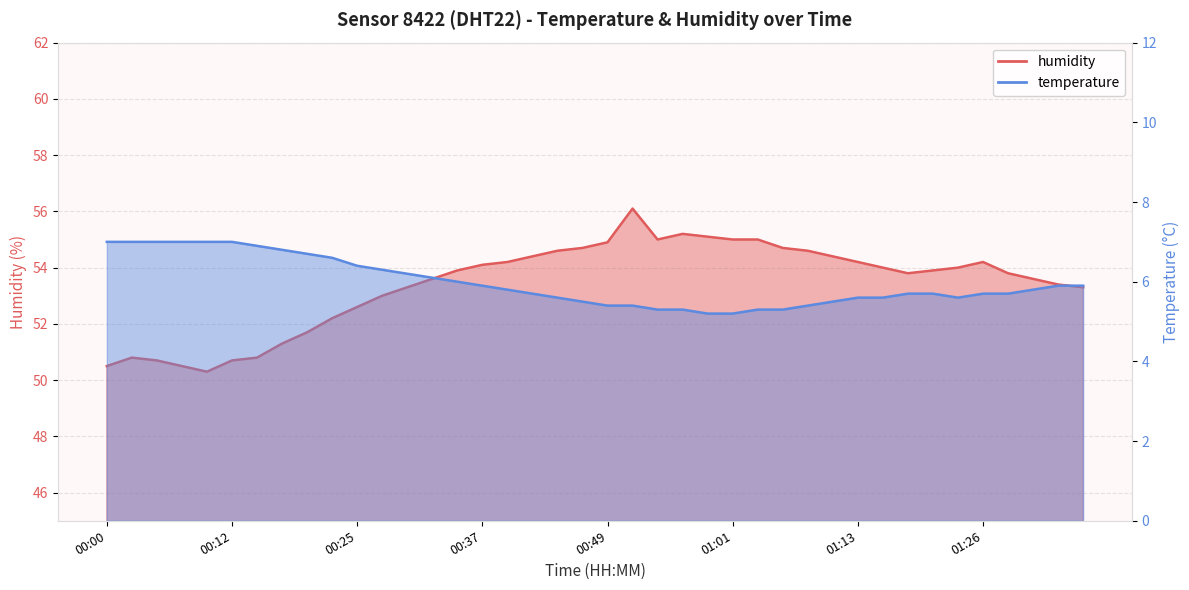

True or false: temperature and humidity intersect in this chart.

False